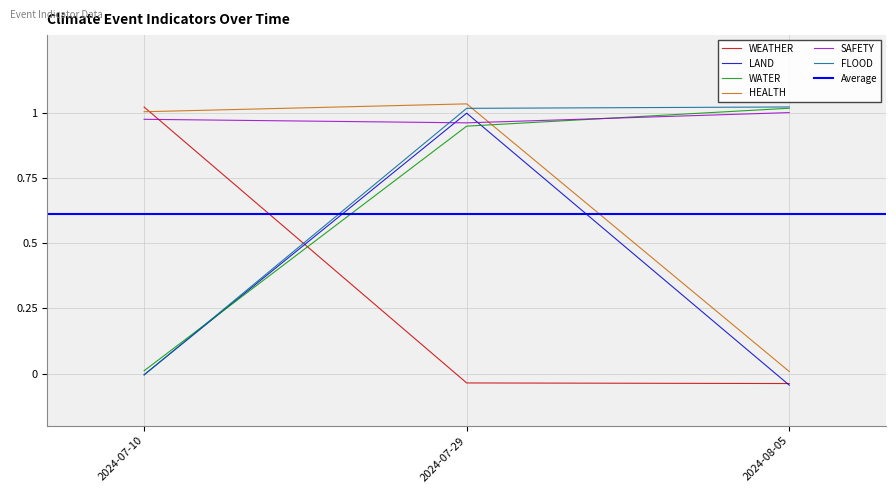

At how many categories does at least one series exceed 0?

3